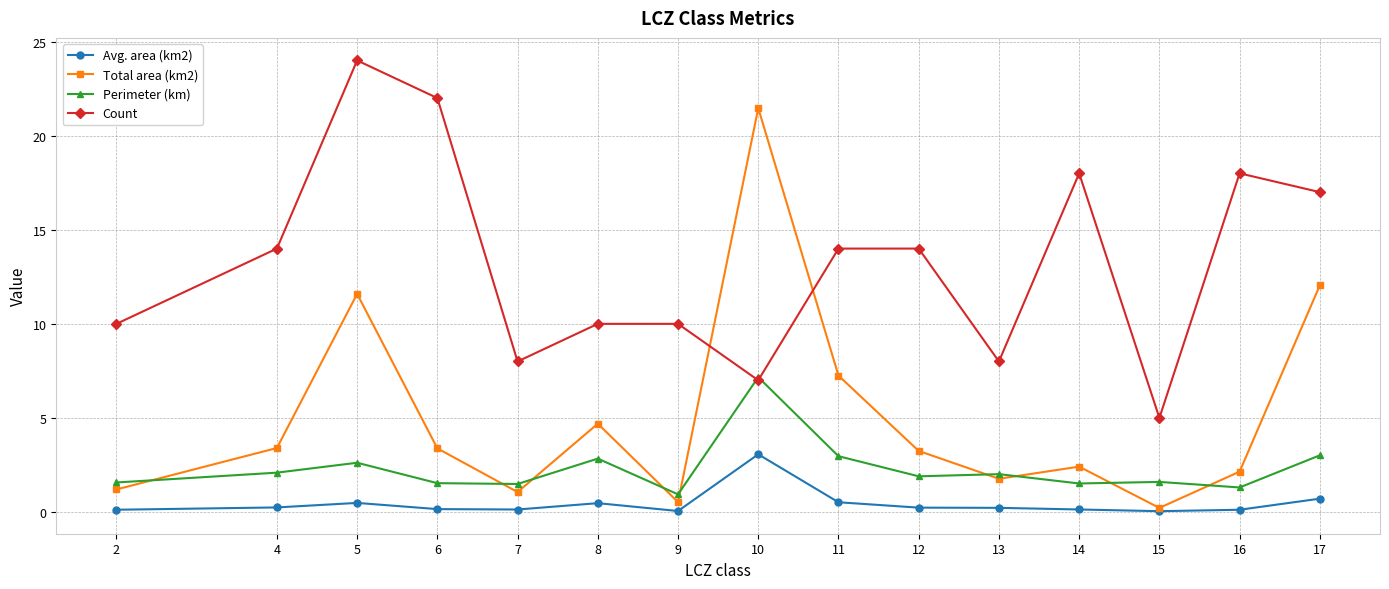

Is this an area chart (filled region under the line)?

No